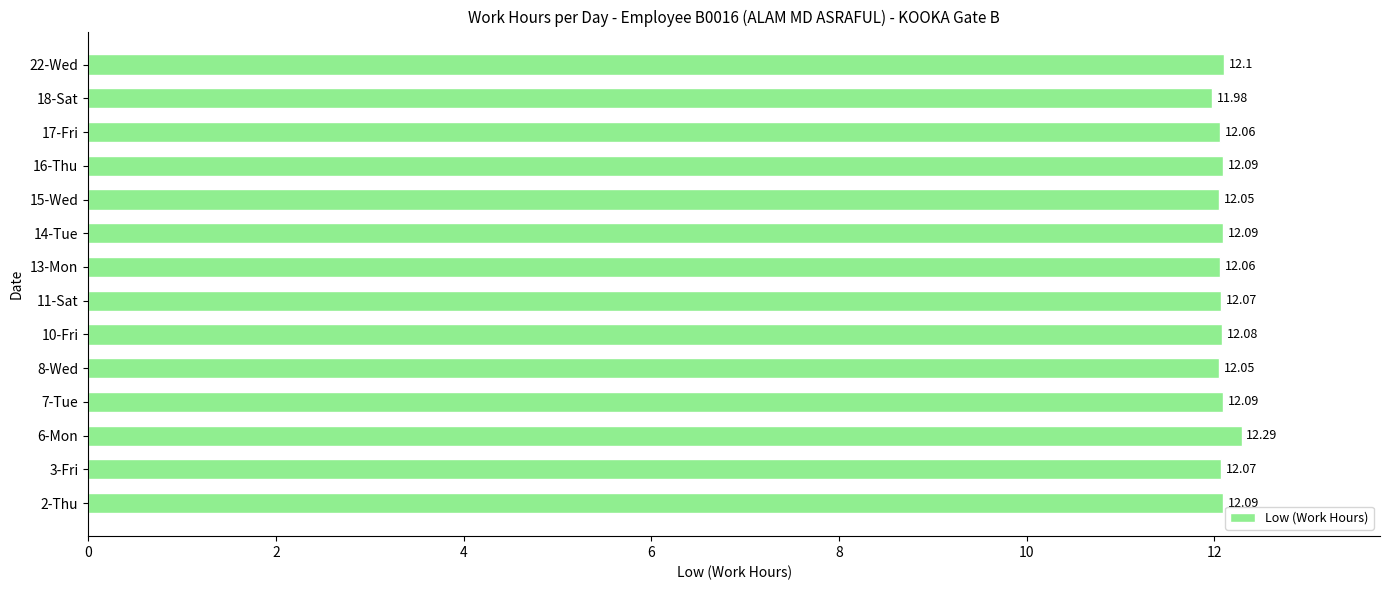

What is the difference between the maximum and minimum values?

0.3